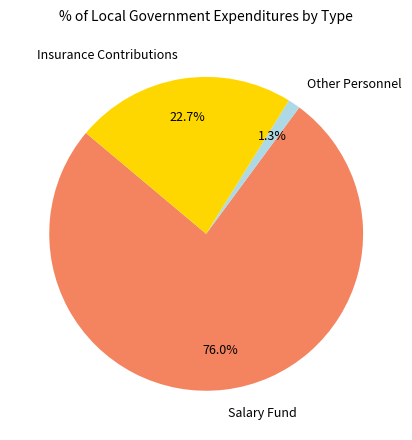

Which category has the biggest portion of the pie?

Salary Fund